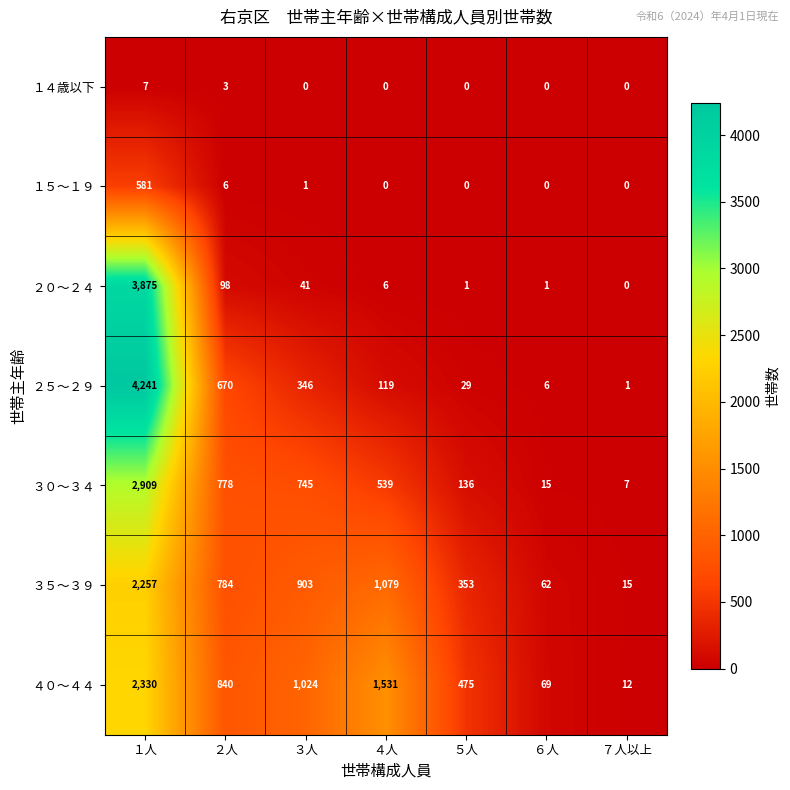

At which label does ３５～３９ first exceed 784?

１人